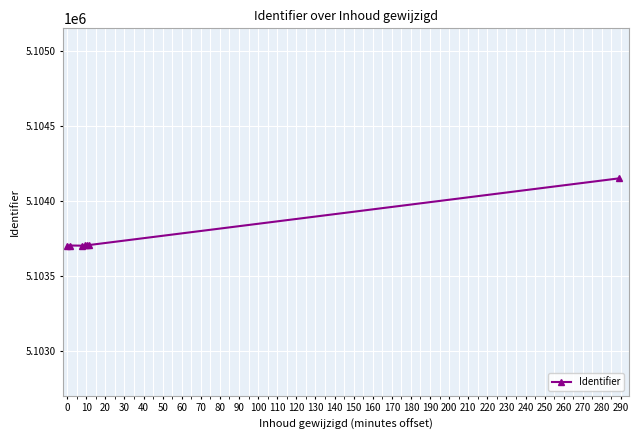

What is the greatest value displayed?

5104152